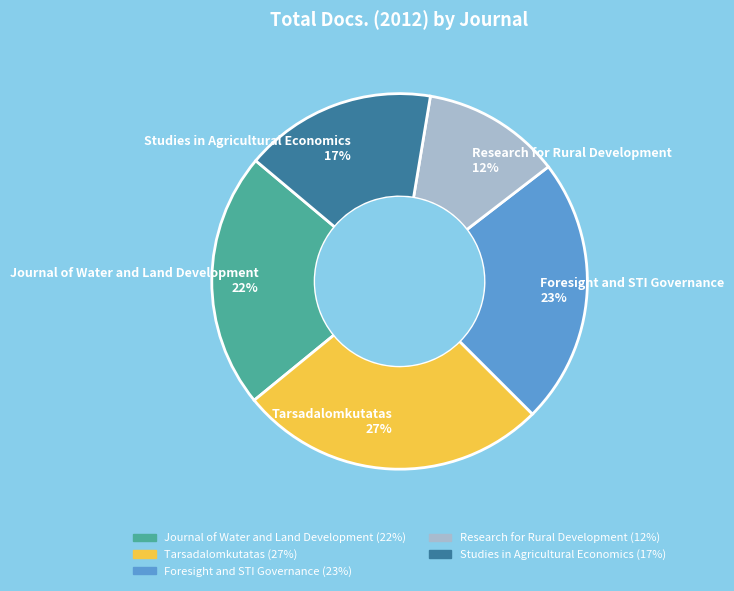

Between Journal of Water and Land Development 22% and Research for Rural Development 12%, which is larger?

Journal of Water and Land Development 22%